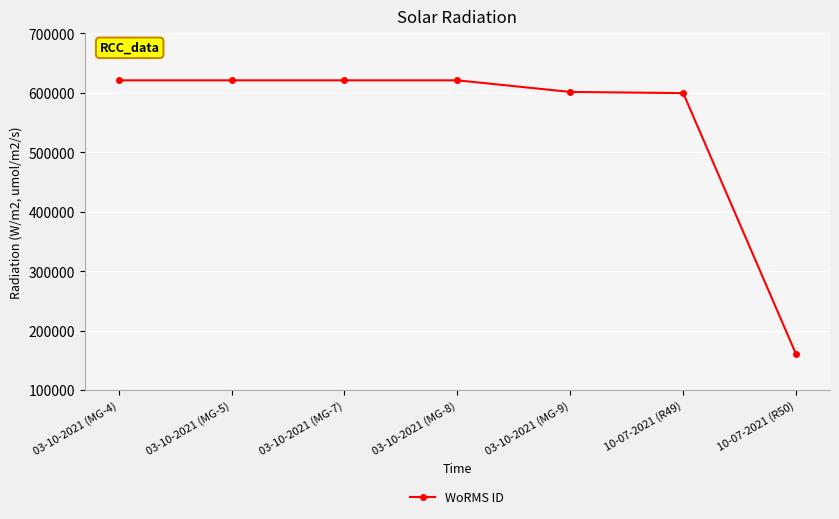

What is the label of the 3rd point from the left?

03-10-2021 (MG-7)